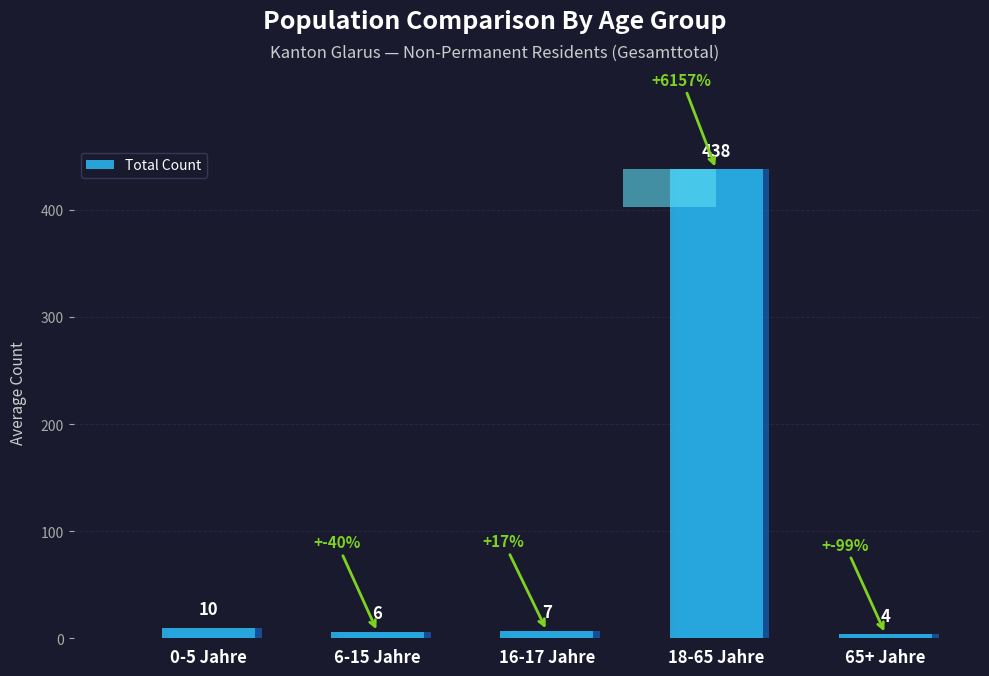

Which category has the lowest value across all series?

65+ Jahre